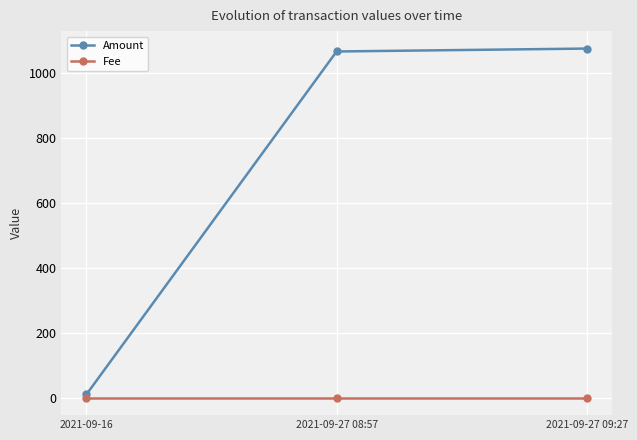

What is the greatest value displayed?

1076.2